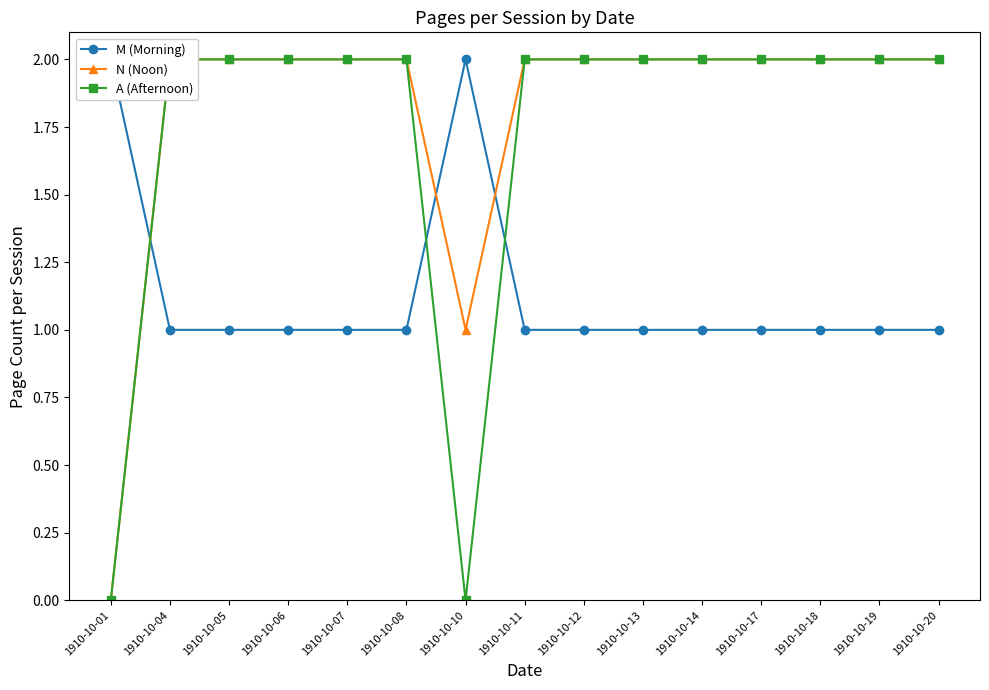

At which label does N (Noon) reach its minimum?

1910-10-01